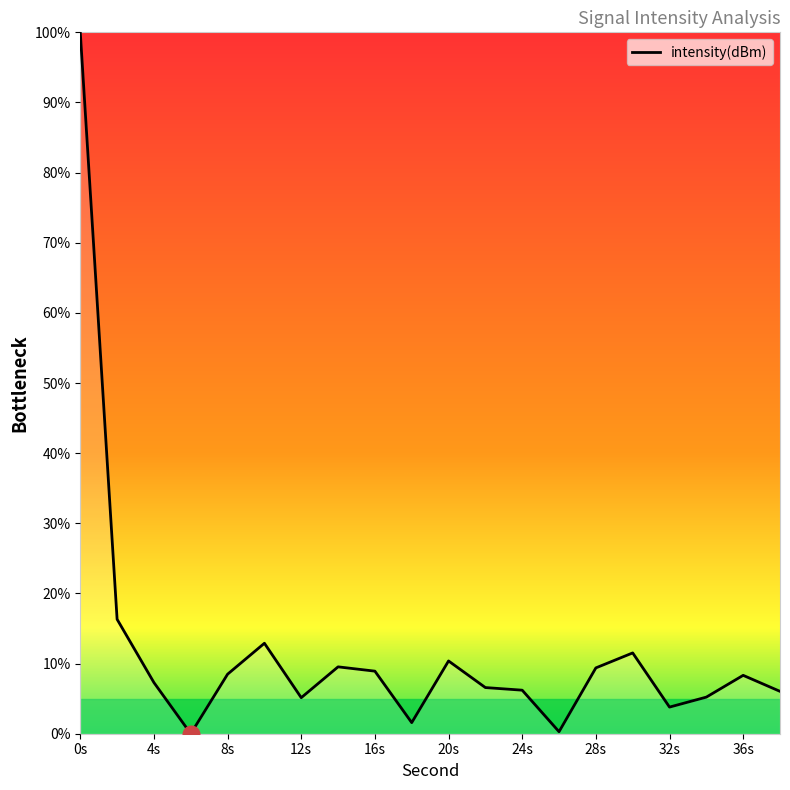

Which label corresponds to the largest value in the chart?

0s